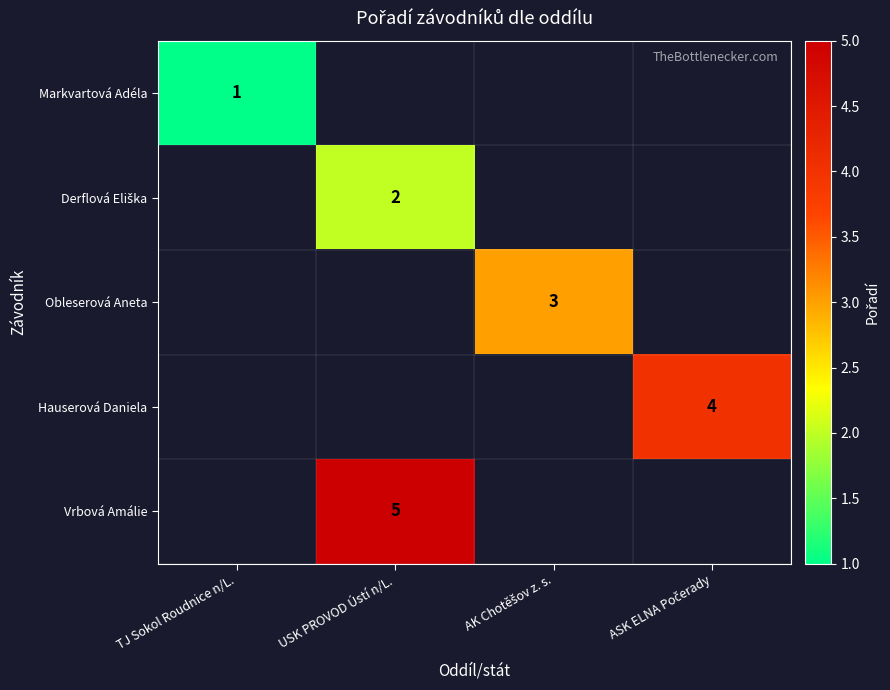

Rank the series by their maximum value, from lowest to highest.

Markvartová Adéla, Derflová Eliška, Obleserová Aneta, Hauserová Daniela, Vrbová Amálie